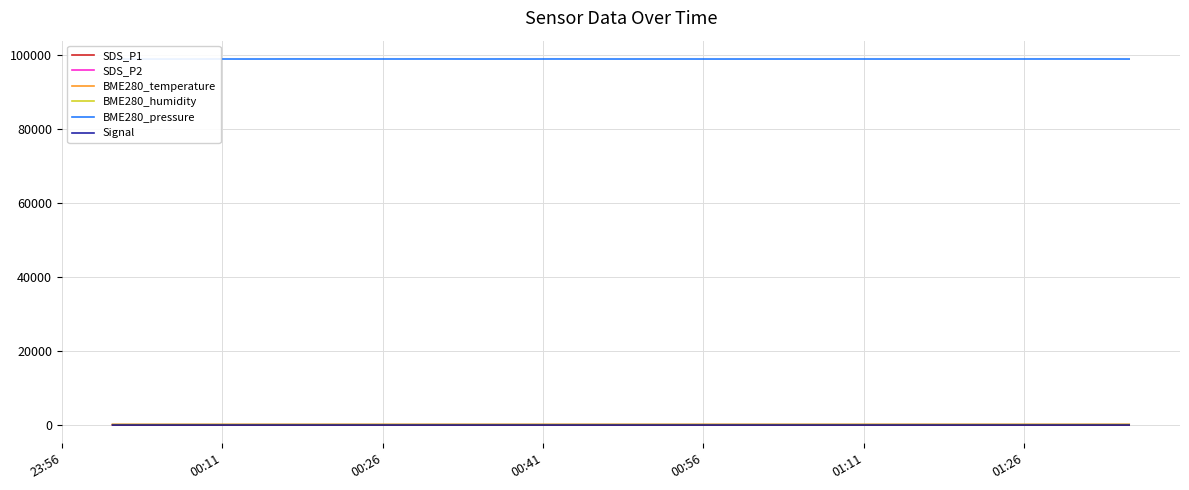

True or false: Signal and BME280_temperature intersect in this chart.

False